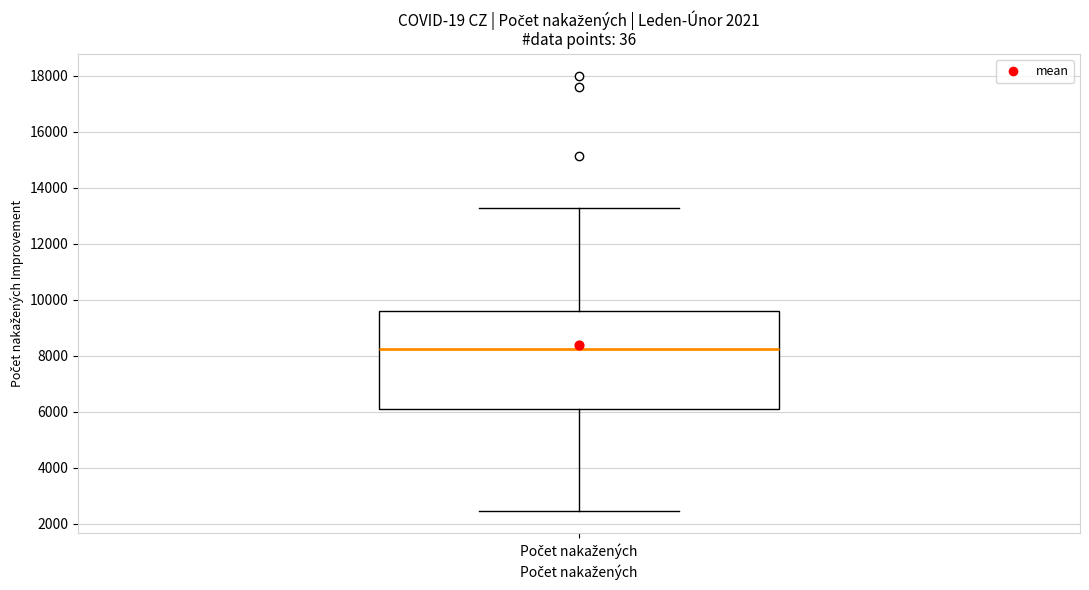

Where does the lower whisker of the box for Počet nakažených end on the y-axis? The values are not printed on the chart, so give them approximately, as read against the axis.

2400